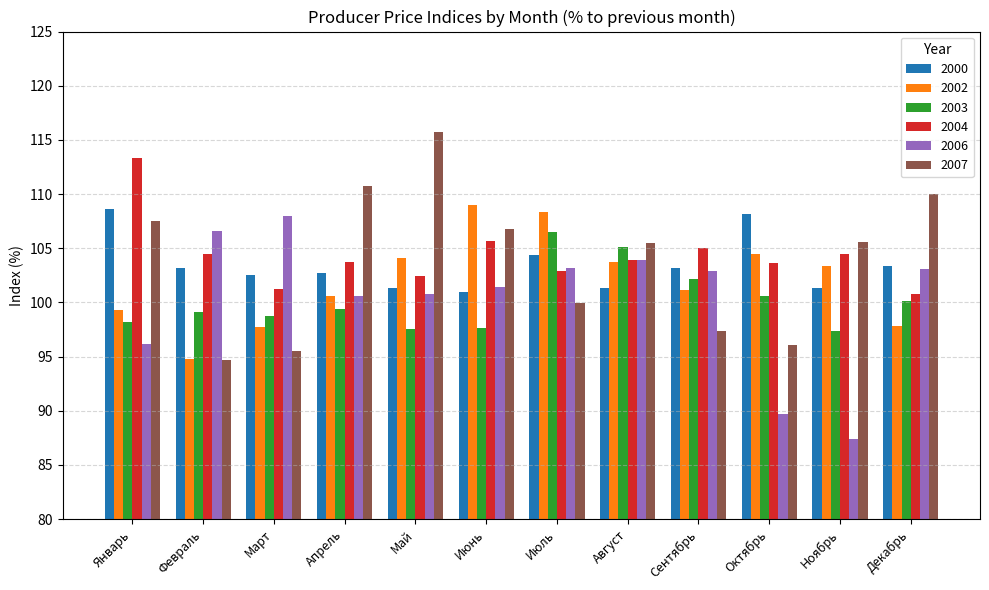

How many groups of bars are there?

12